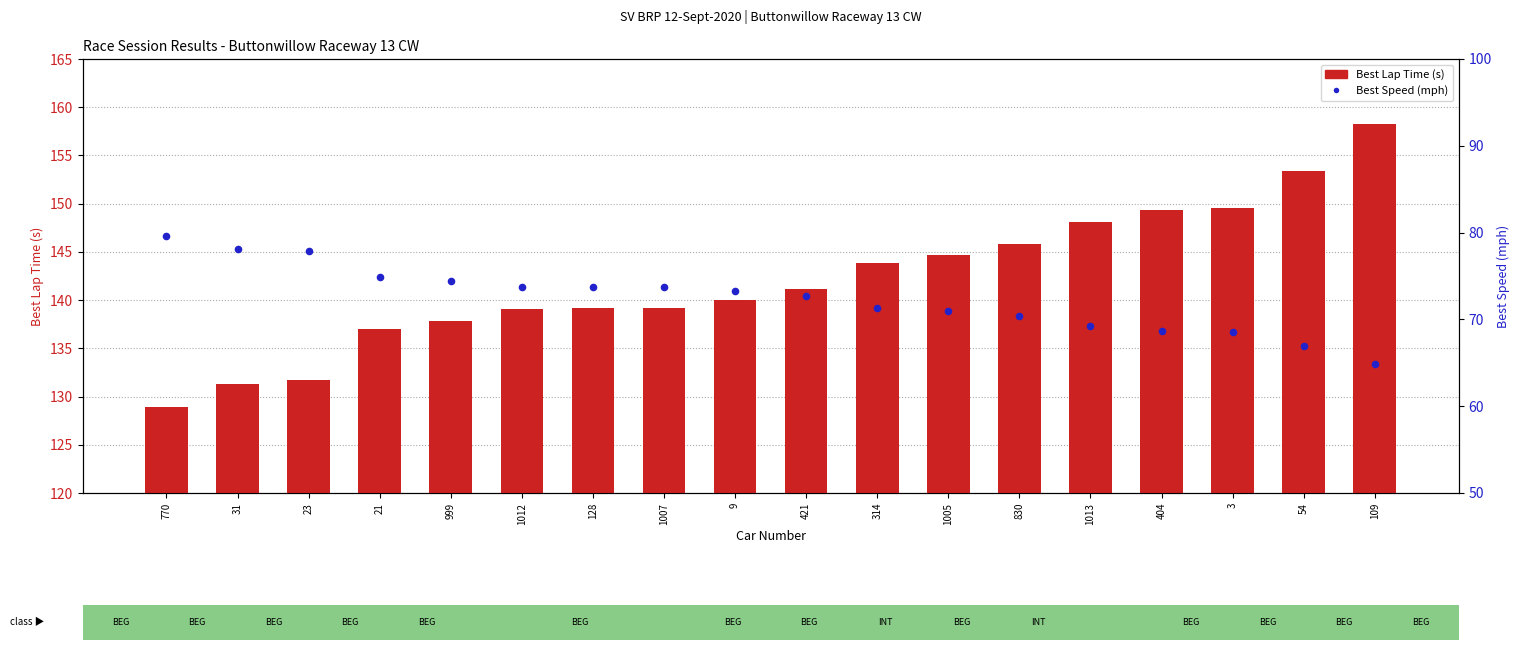

Which series contains the lowest Y value?

Best Speed (mph)